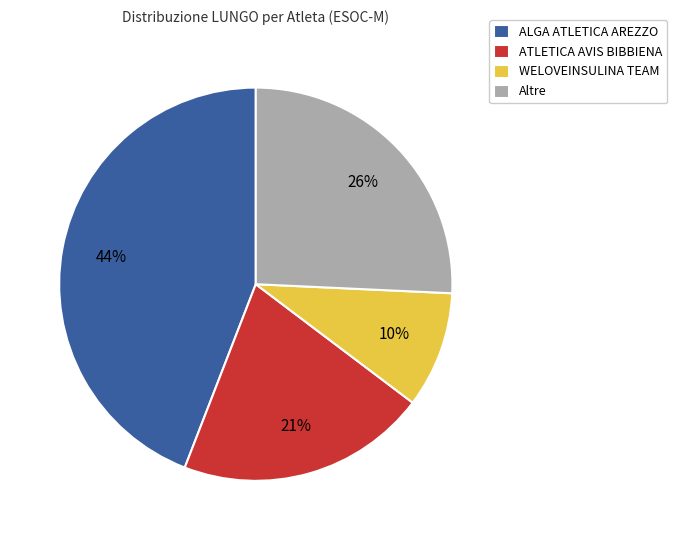

The Altre slice represents 26% of the pie. True or false?

True